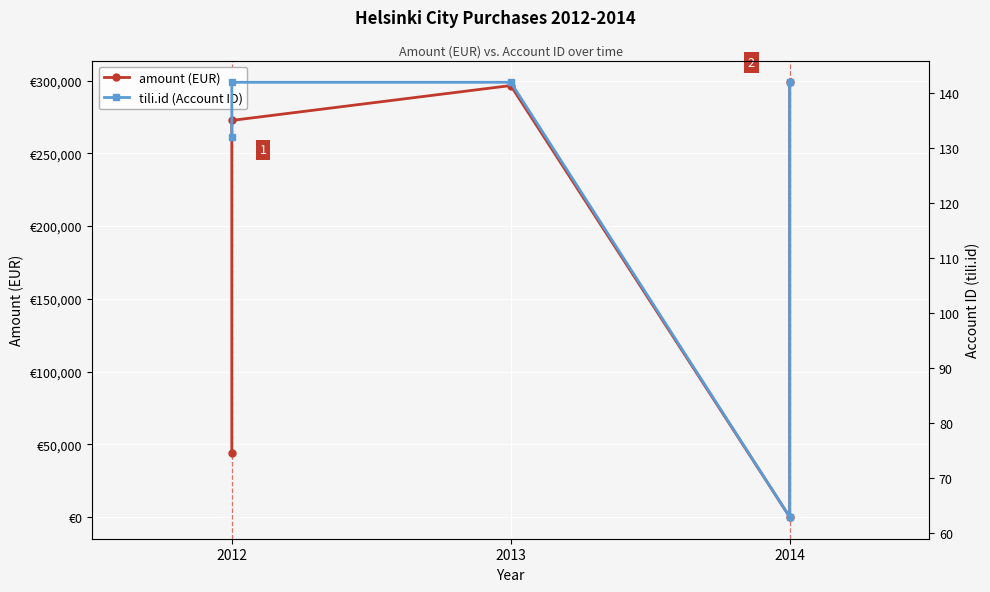

The tili.id (Account ID) series shows 88.9 at 2012. True or false?

False